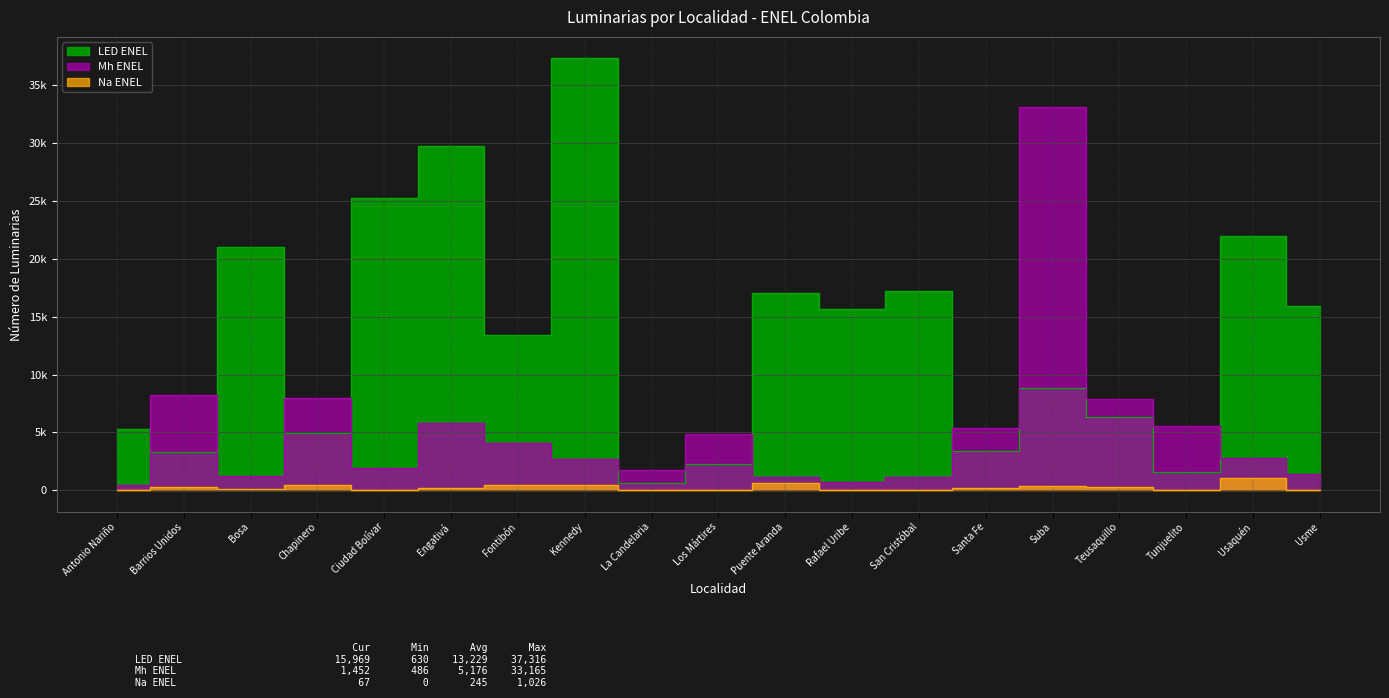

At which category is the sum across all series the highest?

Suba